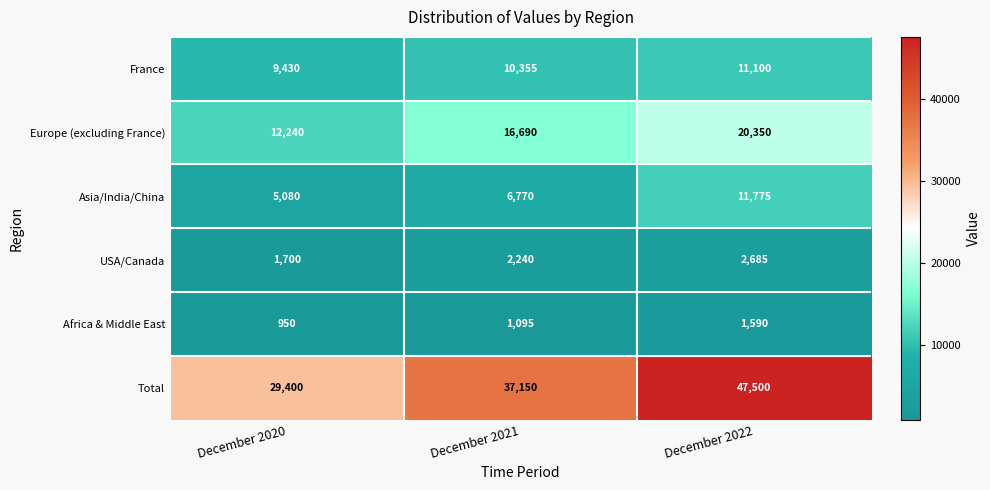

At December 2022, list the series in order from smallest to largest.

Africa & Middle East, USA/Canada, France, Asia/India/China, Europe (excluding France), Total